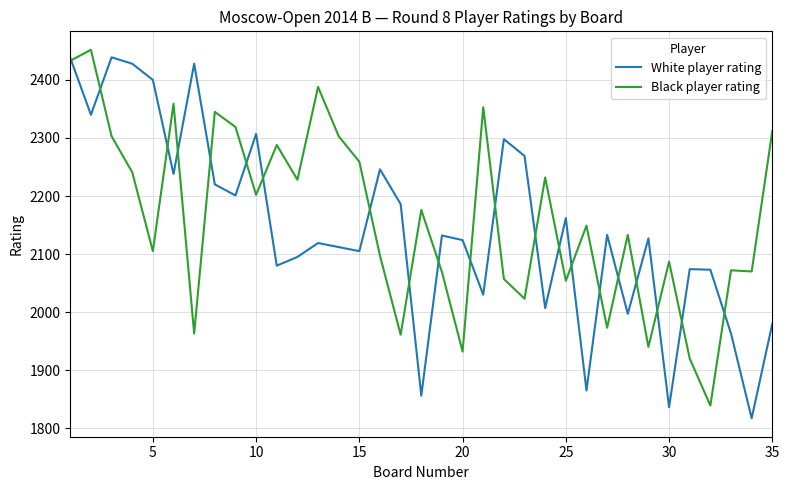

Which series ends up on top after the final intersection of White player rating and Black player rating?

Black player rating